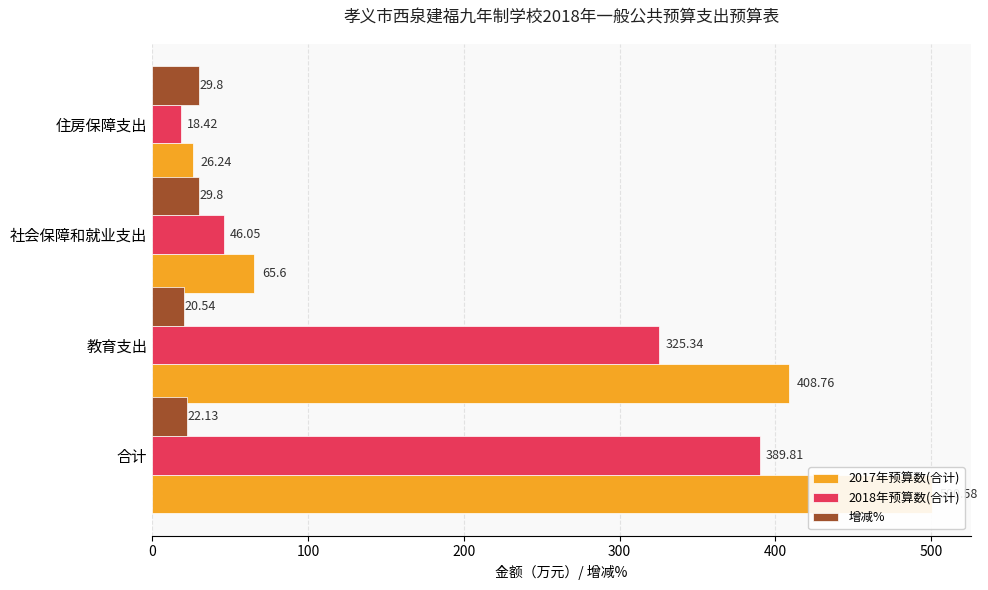

List the series in order of their overall mean, lowest first.

增减%, 2018年预算数(合计), 2017年预算数(合计)